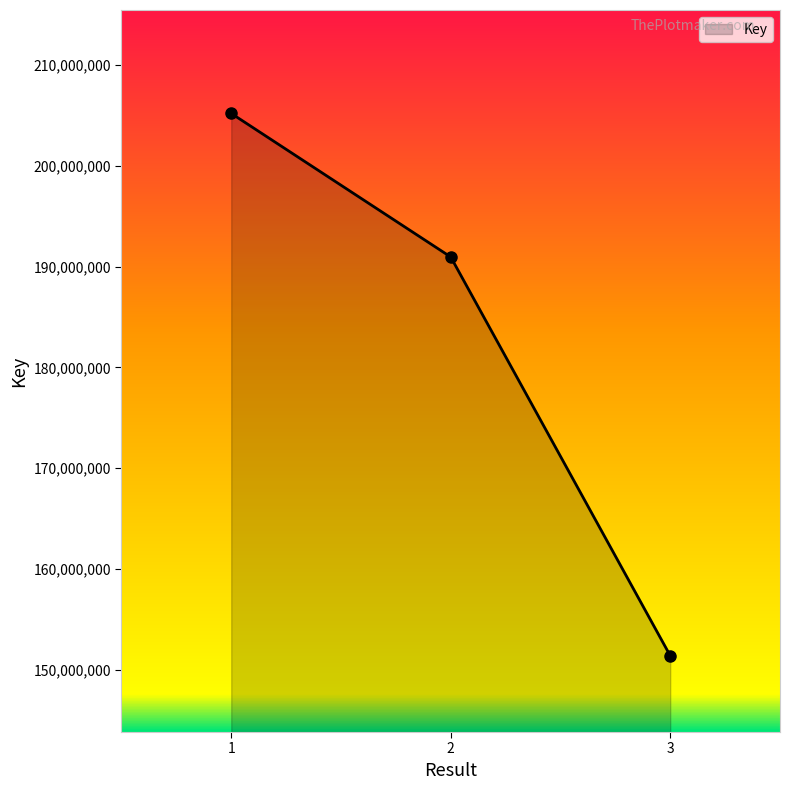

Between 2 and 1, which is larger?

1